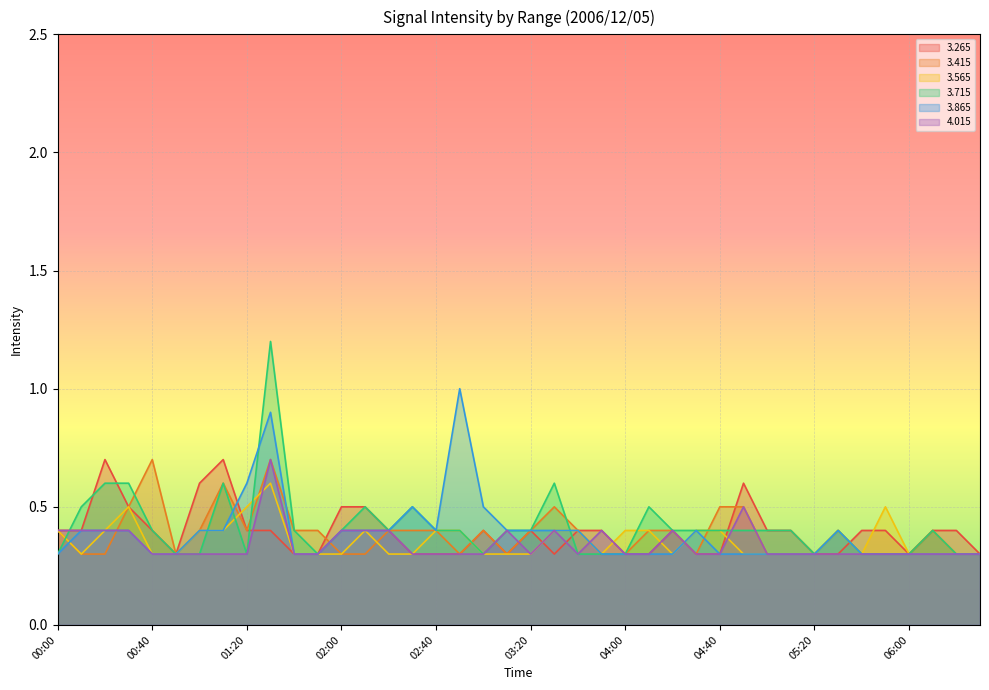

What is the difference between the second highest and minimum values in the   4.015 series?

0.2